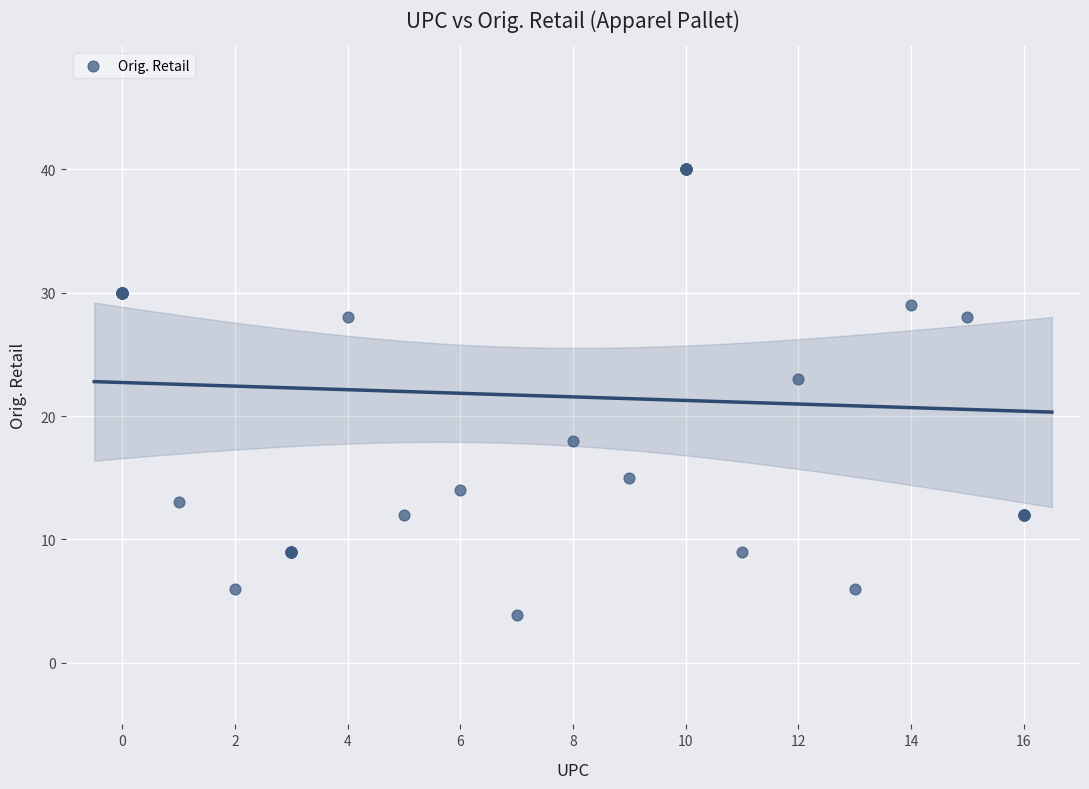

What Y value in the scatter plot is closest to 21?

23.0